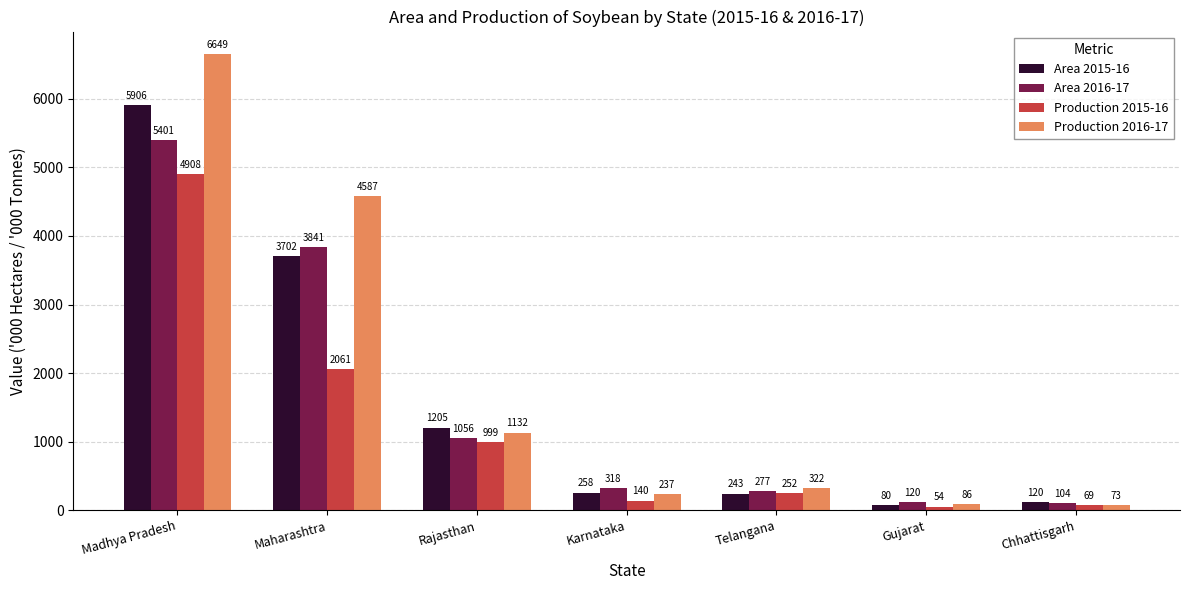

What is the spread (max minus min) of values at Telangana?

79.0